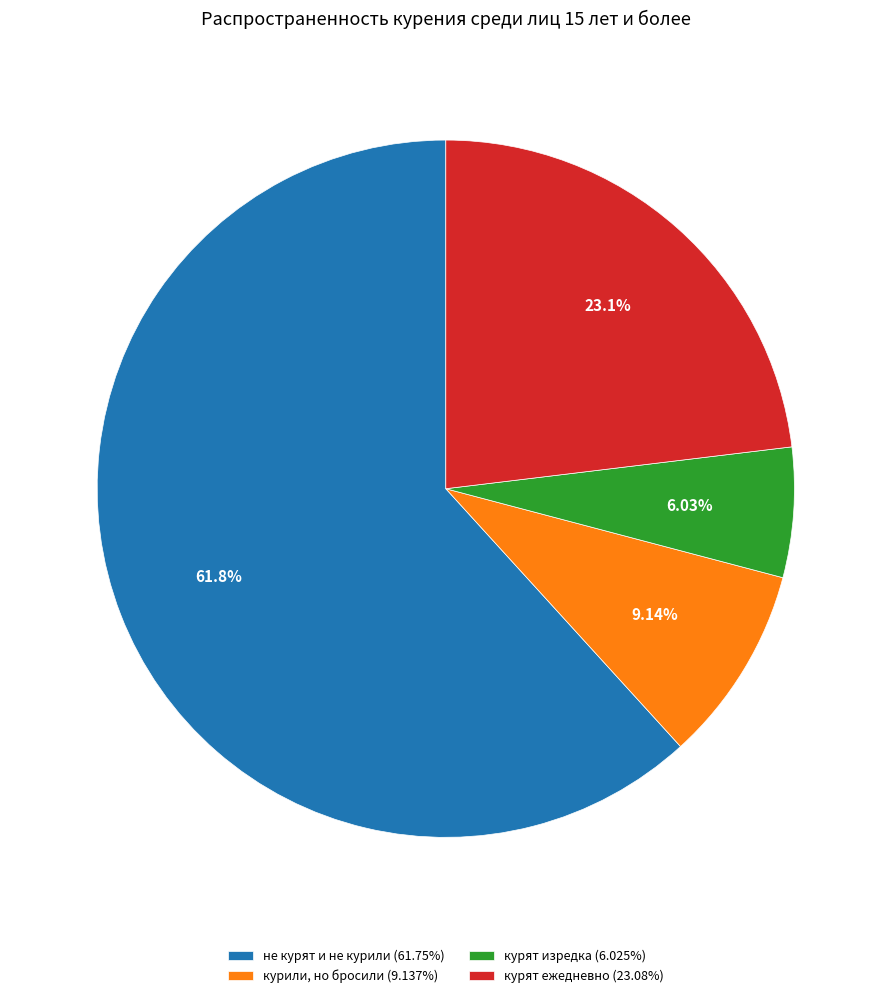

To the nearest percent, what is the difference between the largest and smallest slice percentages?

56%